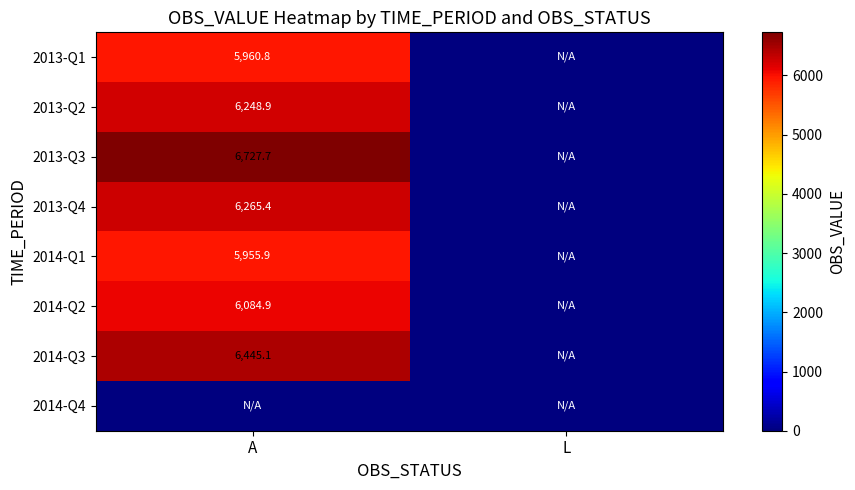

True or false: 2013-Q2 has a value of 6248.9 at A.

True